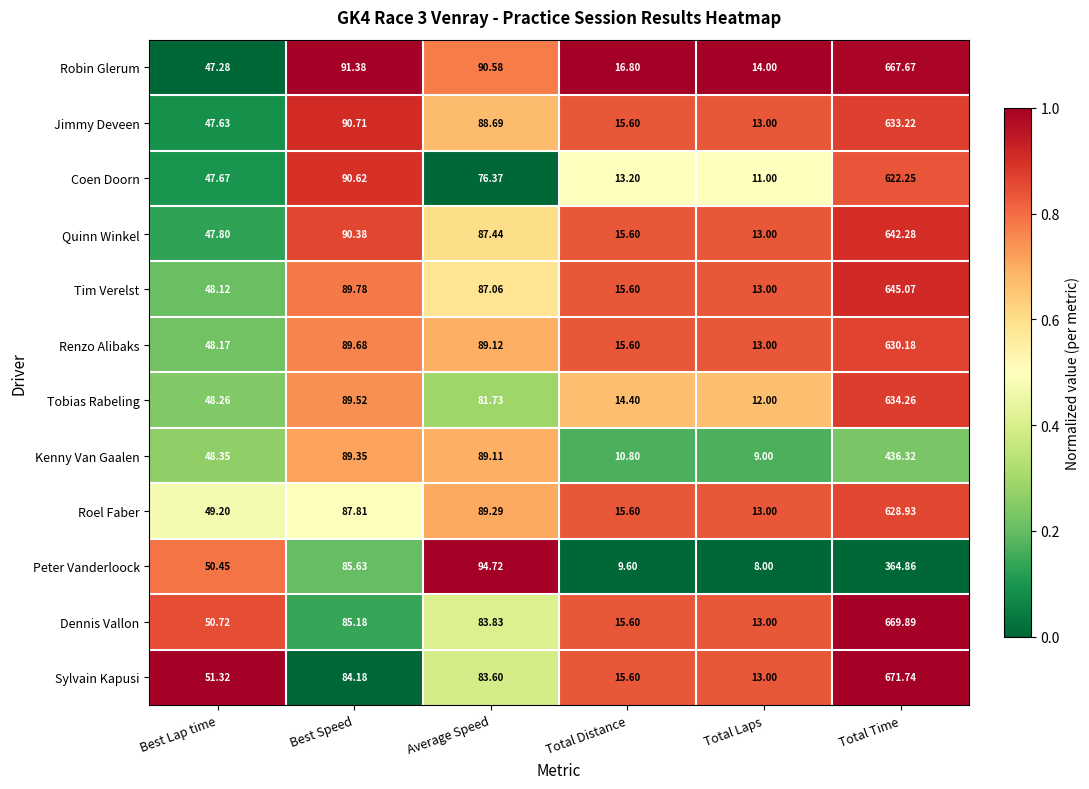

At which label does Peter Vanderloock first exceed 85?

Best Speed